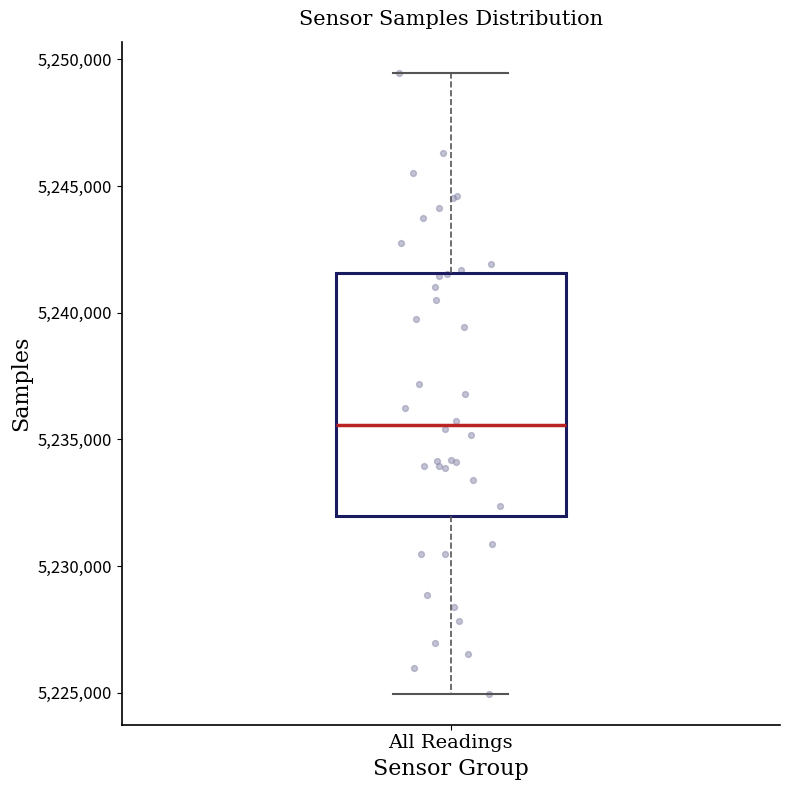

Transcribe this box plot: give where the median line is, the range the box spans, and where the two whiskers end, as read against the y-axis. The values are not printed on the chart, so give them approximately, as read against the axis.

median 5235500, box 5232000 to 5241500, whiskers 5225000 to 5249500